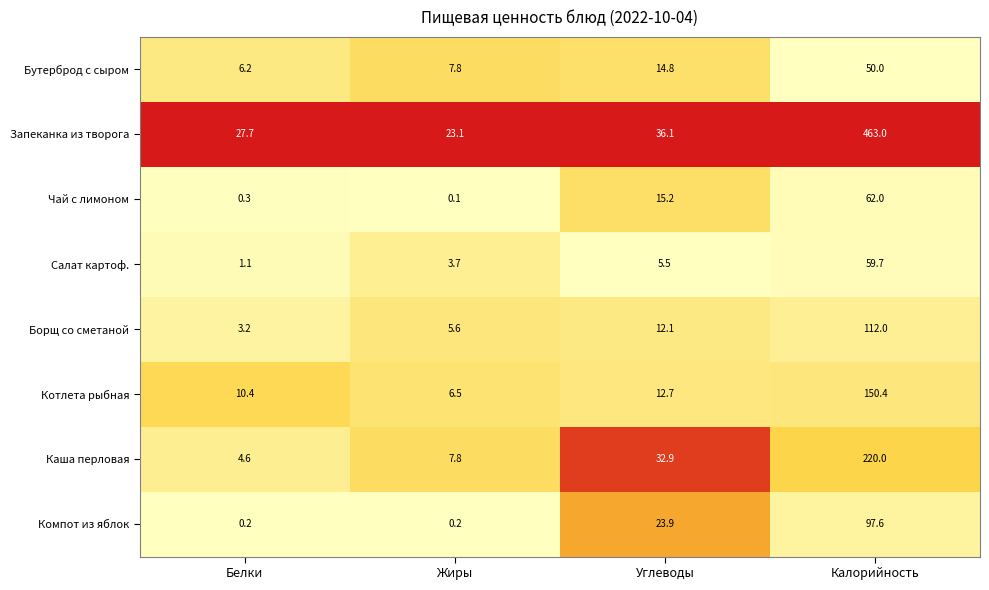

Rank the series at Углеводы from highest to lowest value.

Запеканка из творога, Каша перловая, Компот из яблок, Чай с лимоном, Бутерброд с сыром, Котлета рыбная, Борщ со сметаной, Салат картоф.